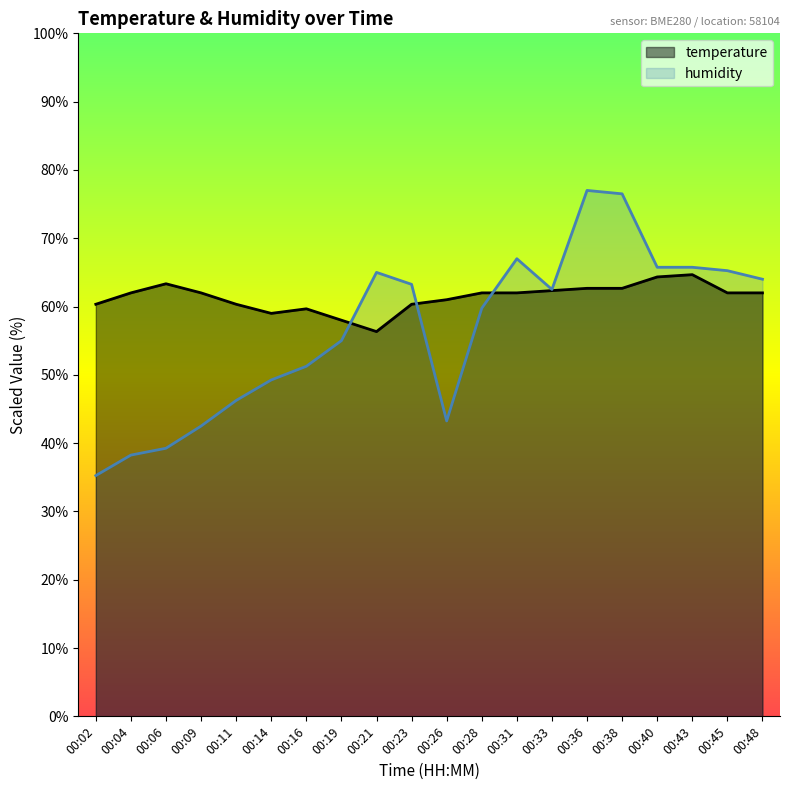

Which has a higher value, 00:26 or 00:19?

00:26